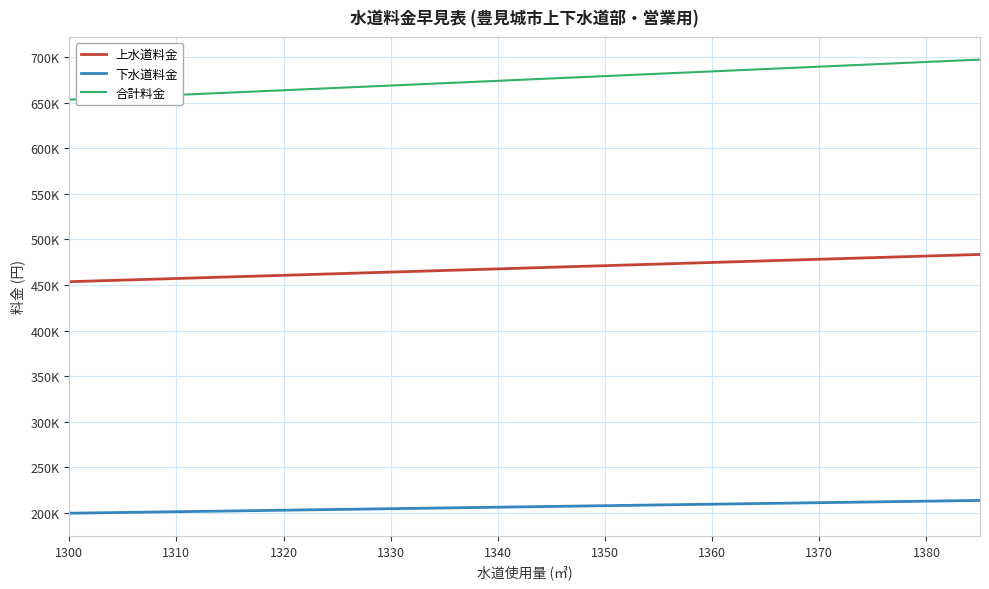

What is the label of the 11th point from the right?

1370